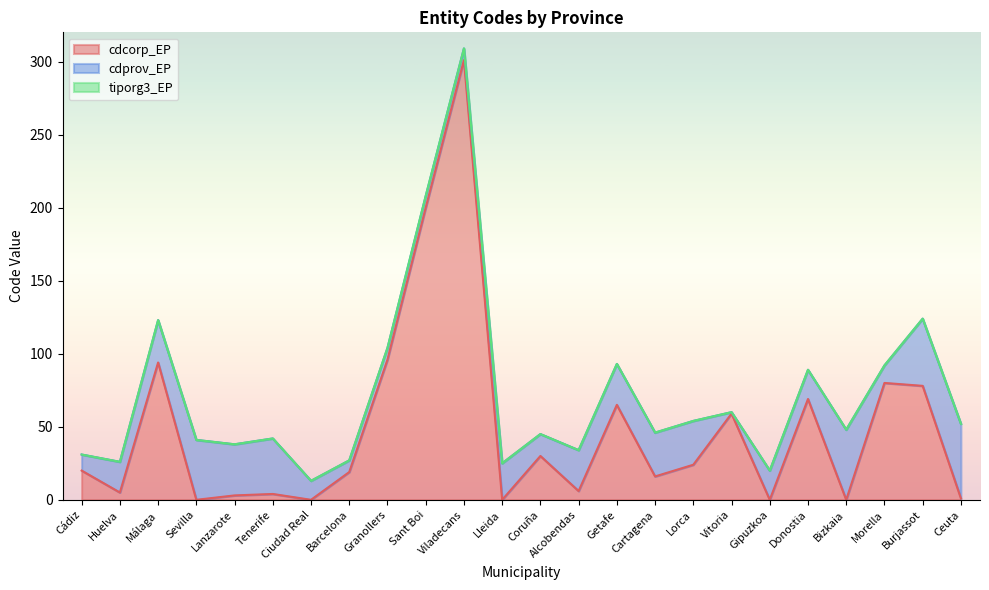

True or false: cdcorp_EP has a value of 200 at Sant Boi.

True